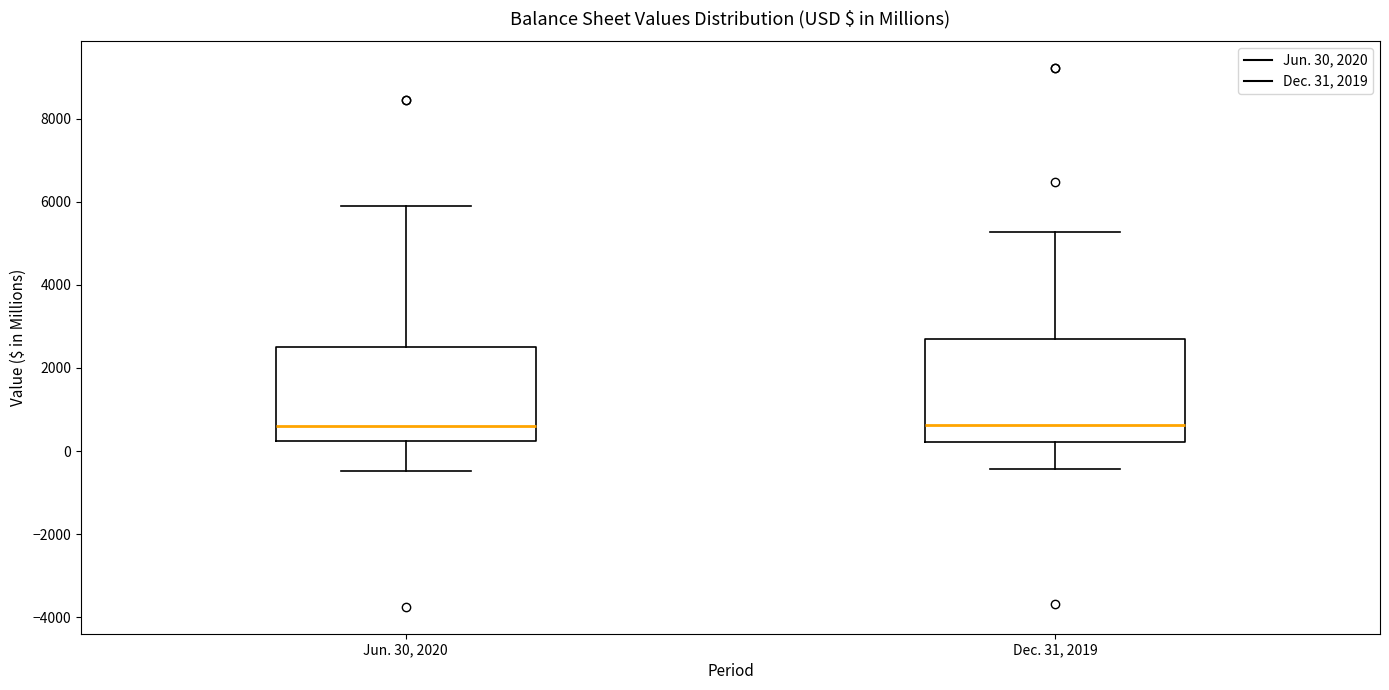

Reading left to right, transcribe this box plot: for each box, give where its median line is, the range the box spans, and where its two whiskers end, as read against the y-axis. The values are not printed on the chart, so give them approximately, as read against the axis.

Jun. 30, 2020: median 600, box 200 to 2600, whiskers -400 to 5800
Dec. 31, 2019: median 600, box 200 to 2800, whiskers -400 to 5200